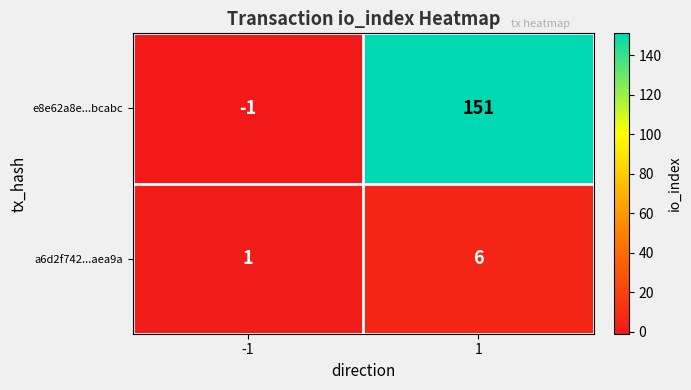

What is the sum of all a6d2f742...aea9a values?

7